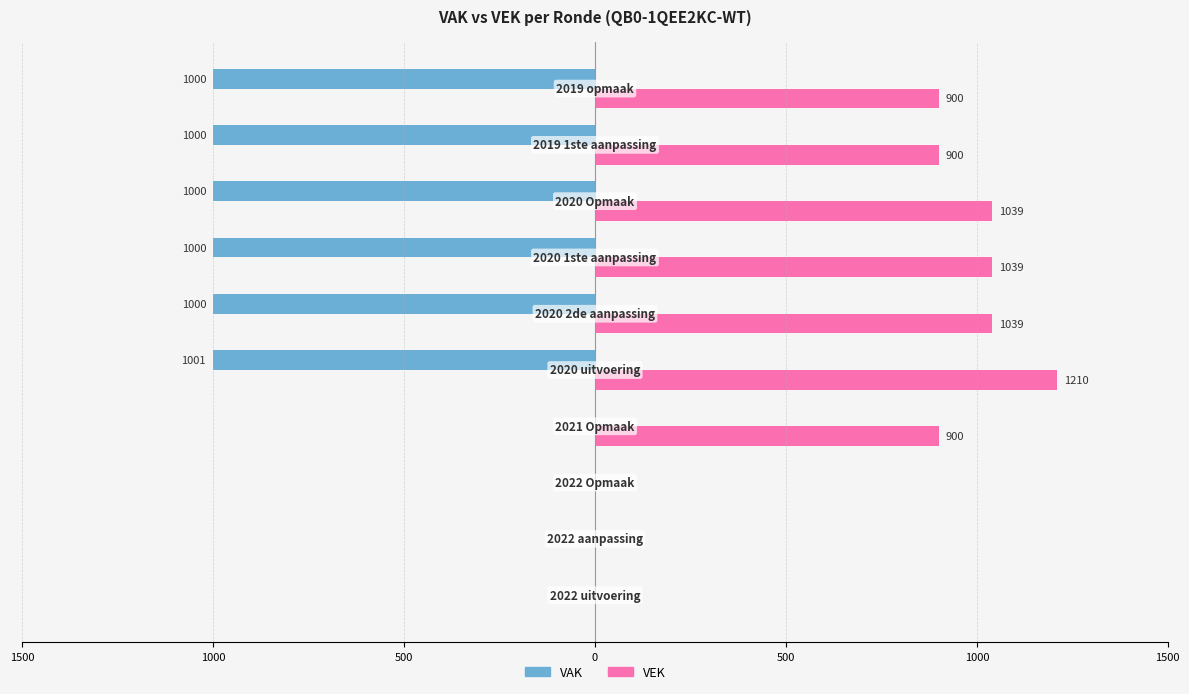

What are all the series names shown in the legend?

VAK, VEK